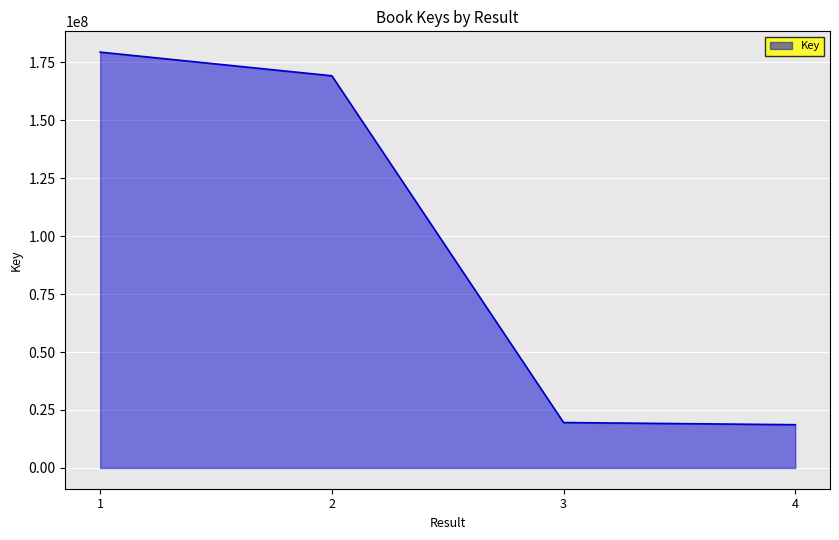

True or false: the data has more than 0 interior local peaks.

False